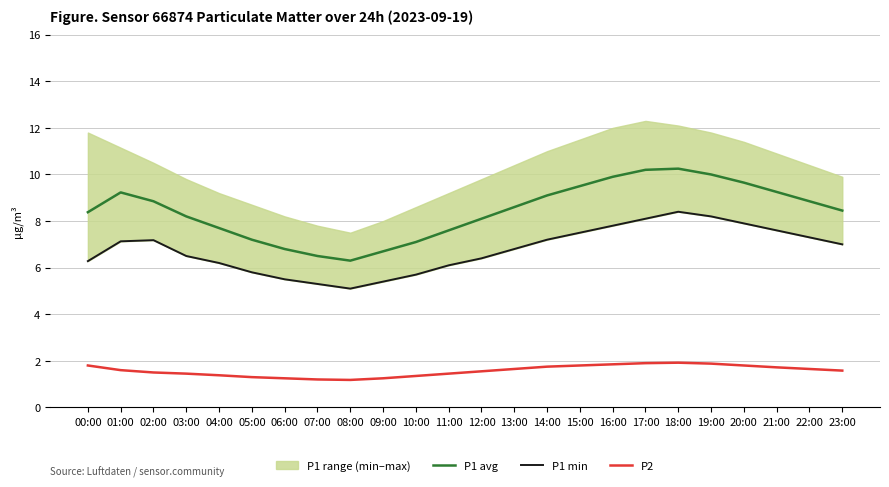

Which series has the largest total across all categories?

P1 avg